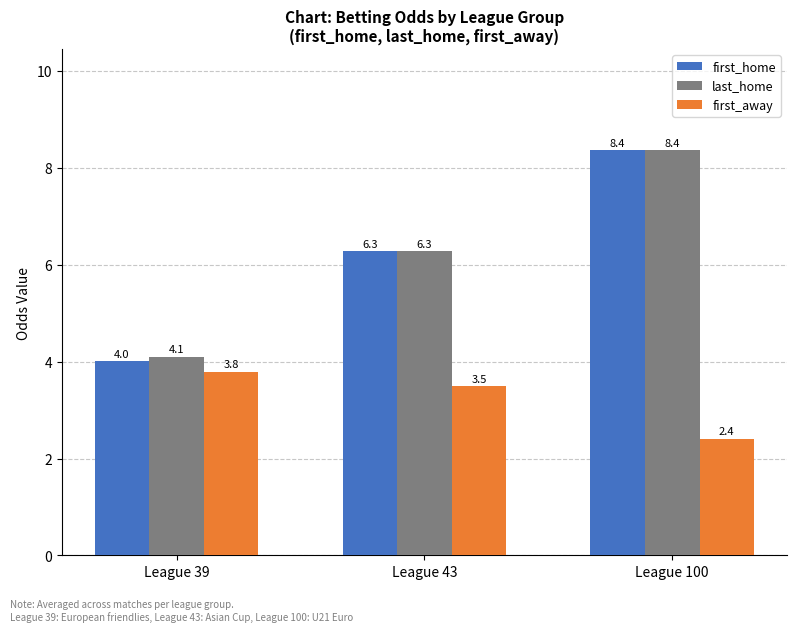

Rank the categories by first_home value from highest to lowest.

League 100, League 43, League 39